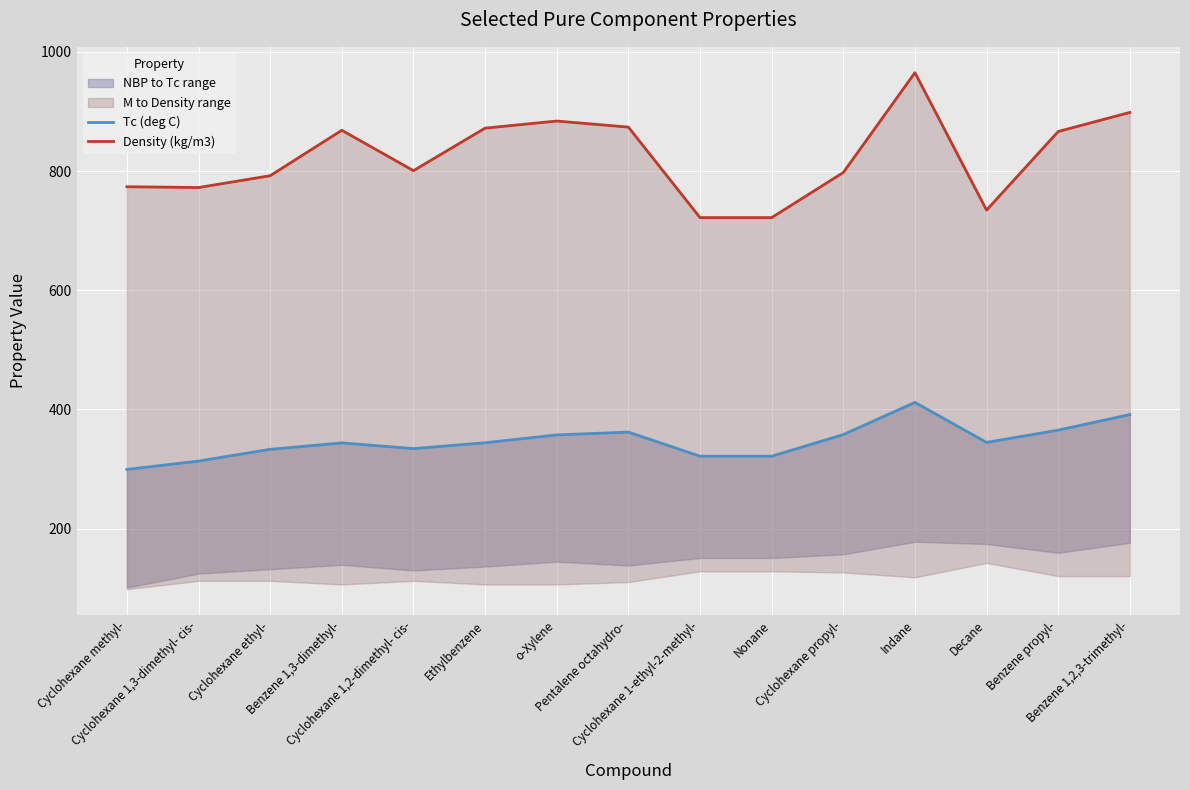

What is the sum of all Density (kg/m3) values?

12342.0